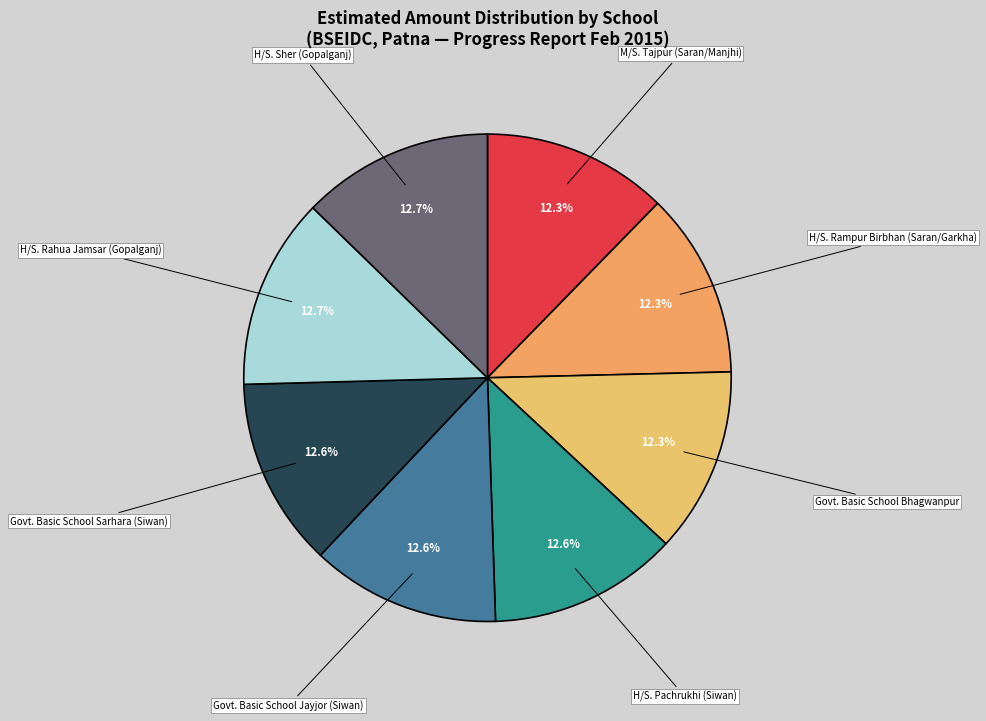

What is the ratio of the value at M/S. Tajpur (Saran/Manjhi) to the value at H/S. Pachrukhi (Siwan)?

1.0